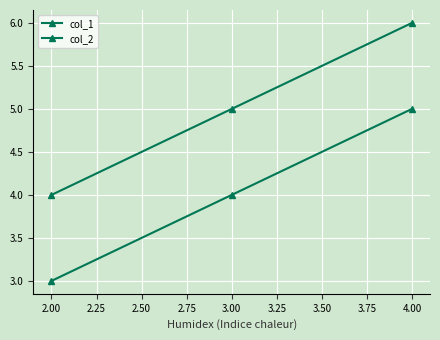

Reading left to right, what are all the values shown in this chart?

col_1: 3	4	5
col_2: 4	5	6